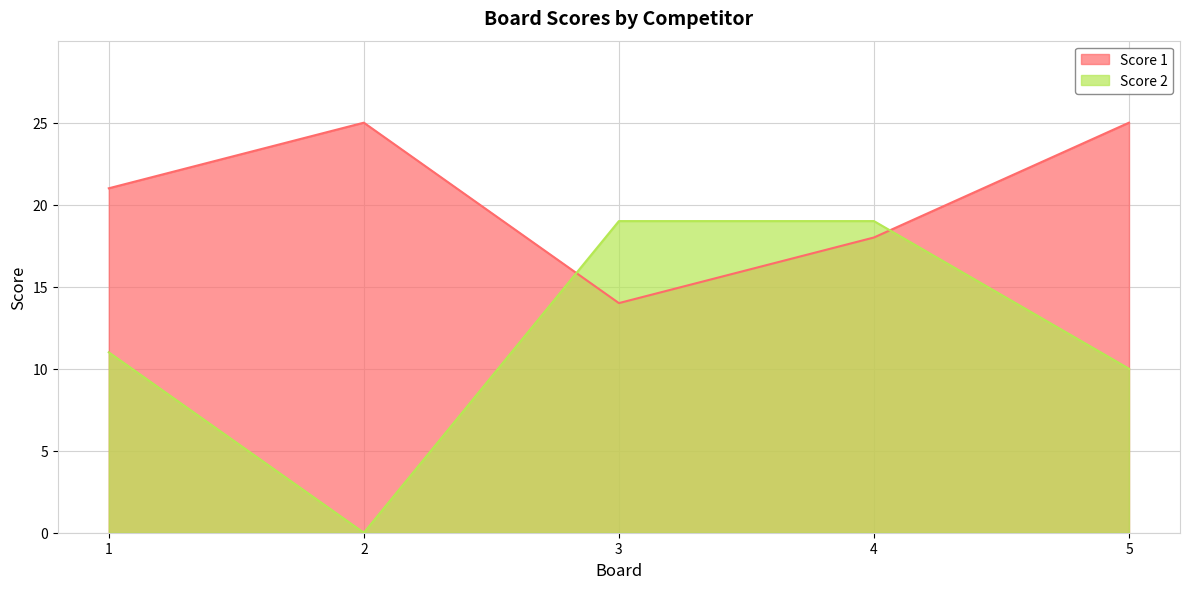

What is the maximum value shown in the chart?

25